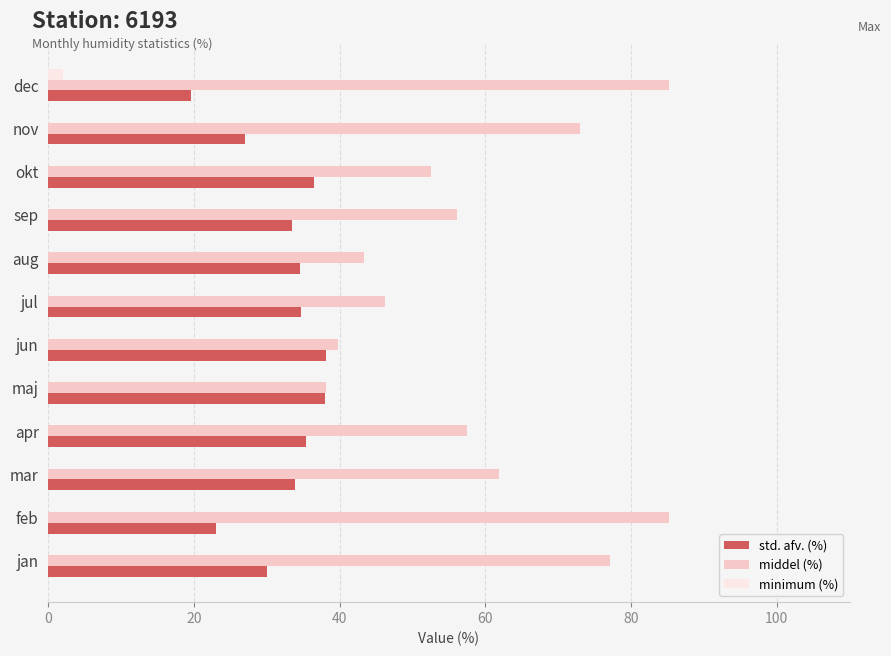

Is it true that middel (%) equals 85.2 at dec?

True